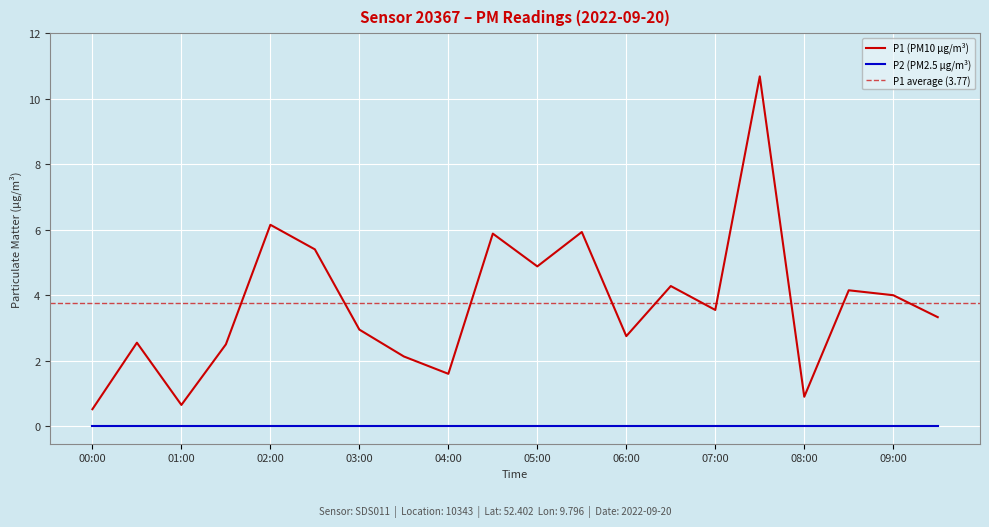

True or false: P1 (PM10 µg/m³) and P2 (PM2.5 µg/m³) cross at least once.

False